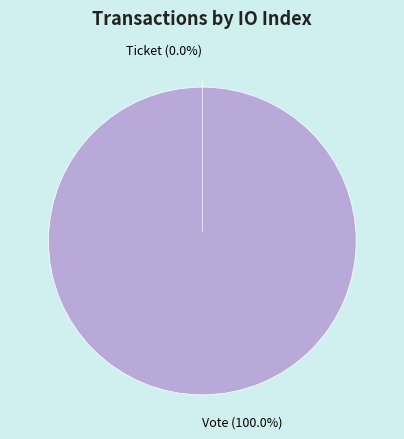

What percentage do Ticket and Vote together represent?

100.0%